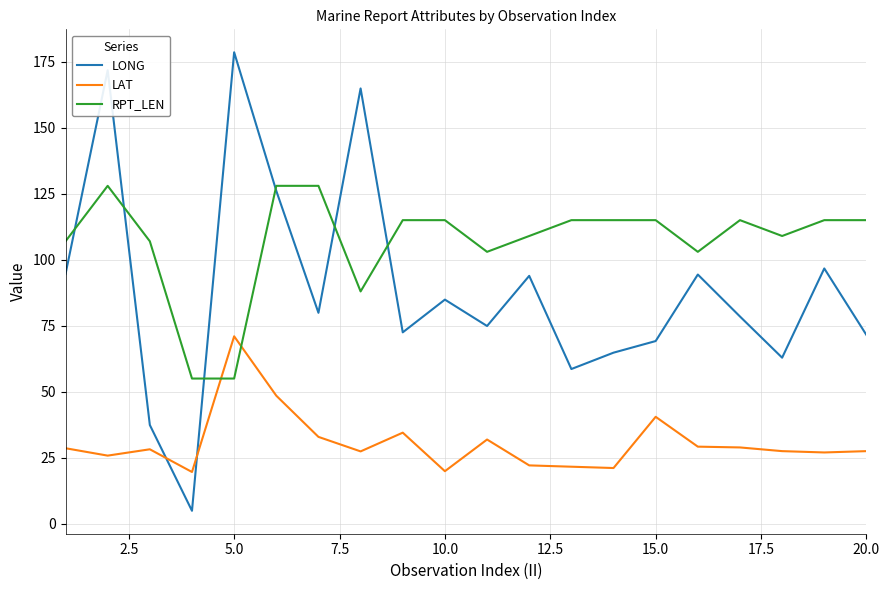

Which series has the largest range (max minus min)?

LONG